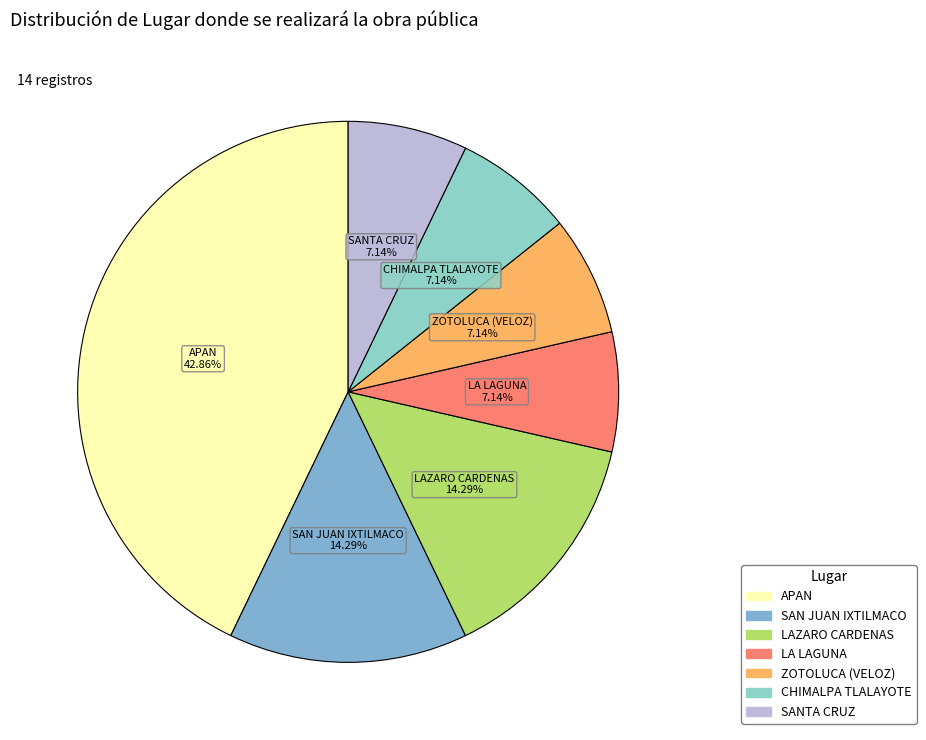

To the nearest percent, what is the difference between the largest and smallest slice percentages?

36%